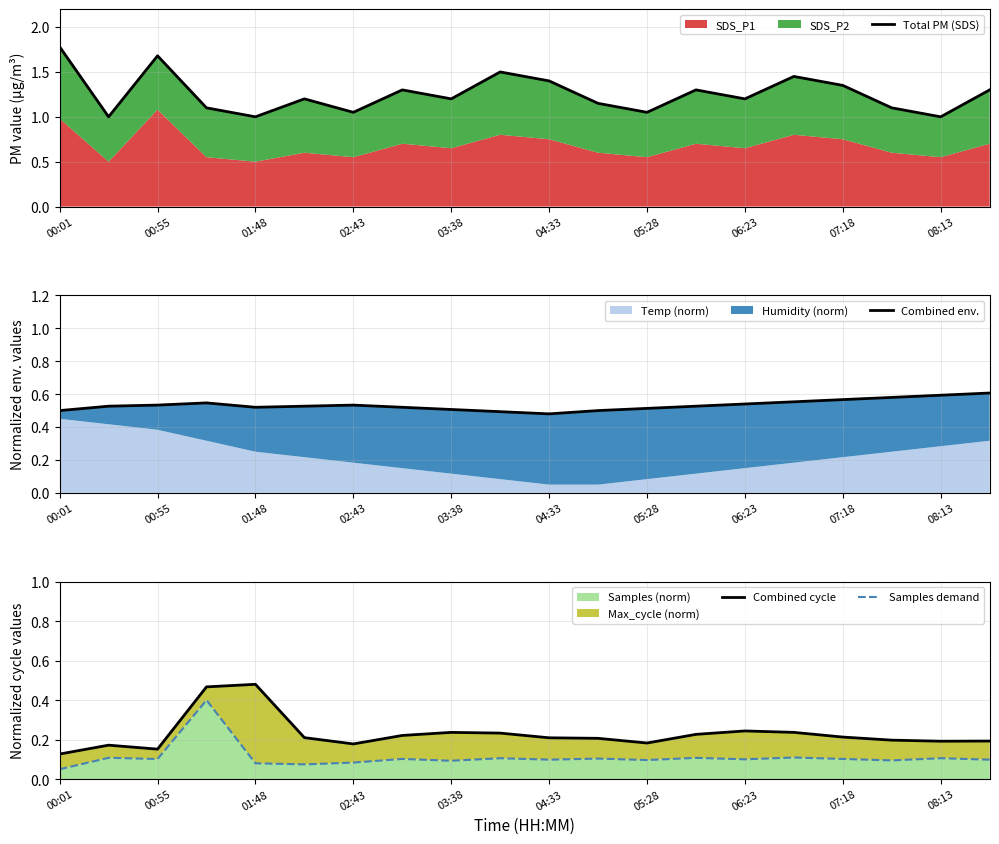

Is it true that Samples (norm) equals 0.0 at 07:18?

False